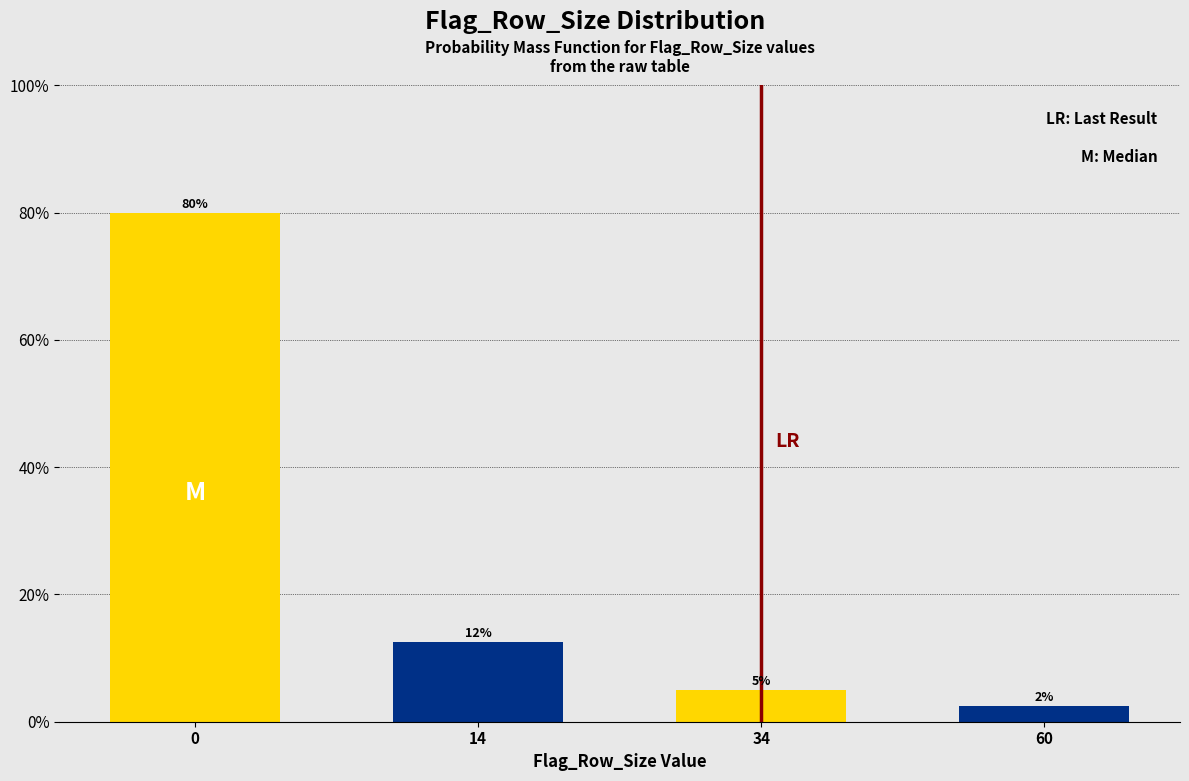

True or false: the data shows 5.0 at 34.

True